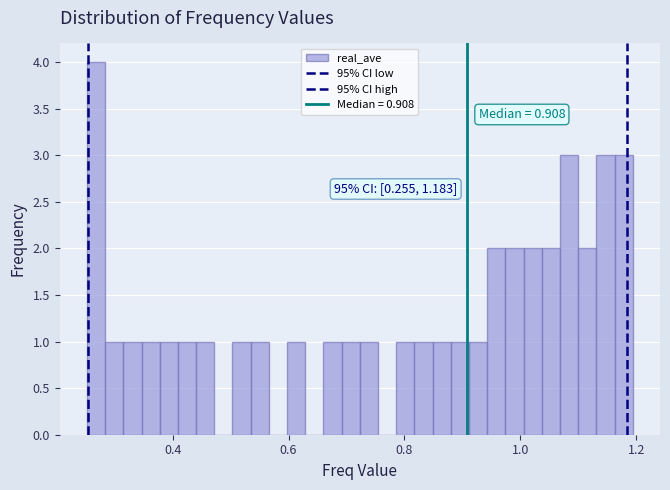

Read against the x-axis, roughly where is the centre of the tallest bar?

0.26